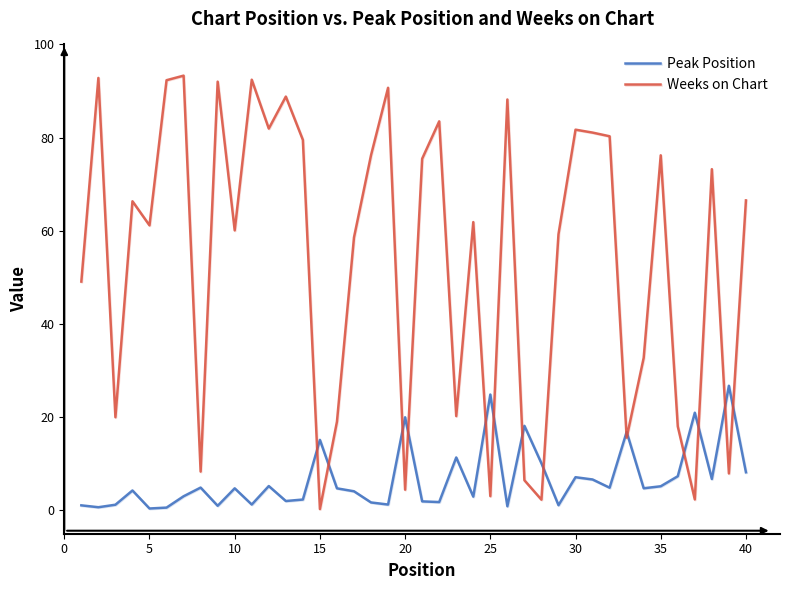

Which series has the largest total across all categories?

Weeks on Chart